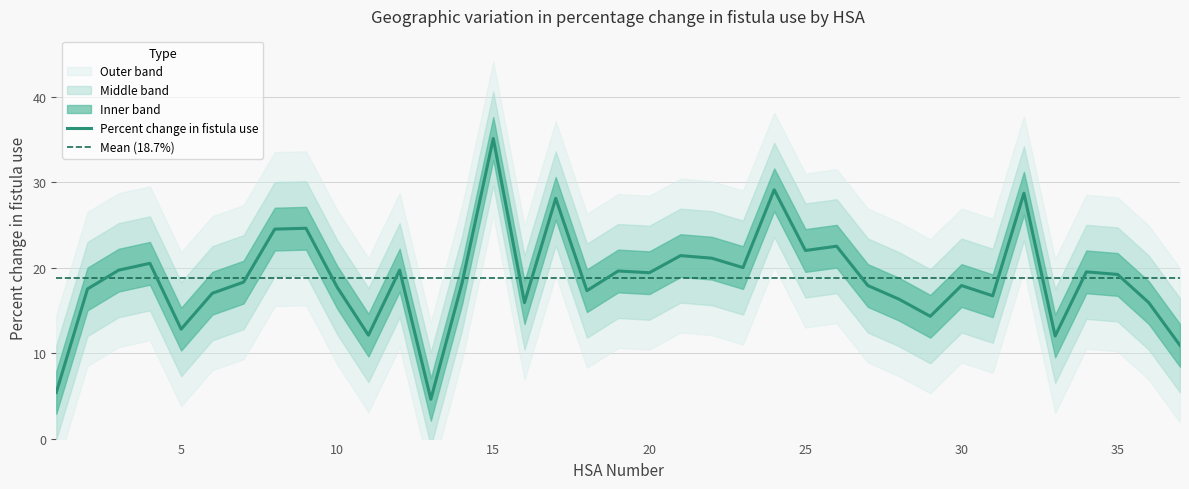

Where is the first local minimum?

5